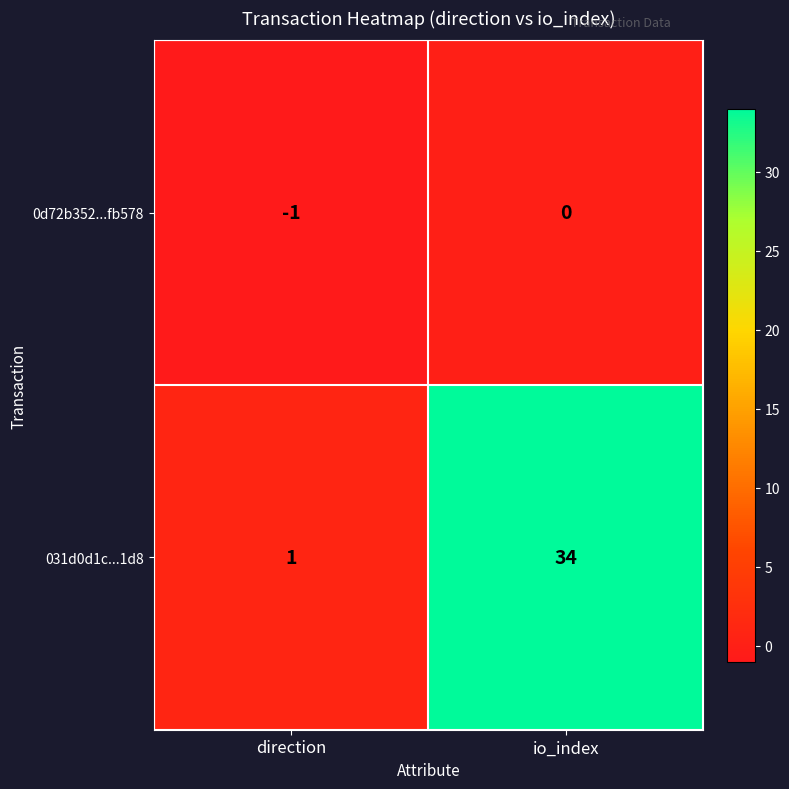

Is it true that 0d72b352...fb578 equals 0 at io_index?

True